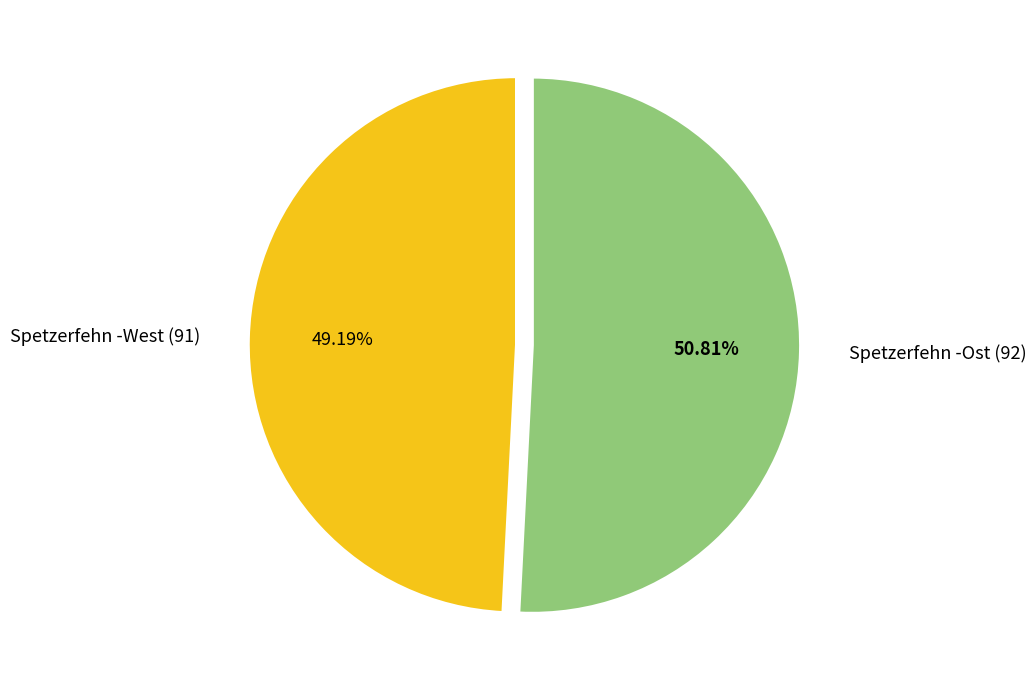

Which category accounts for the majority?

Spetzerfehn -Ost (92)